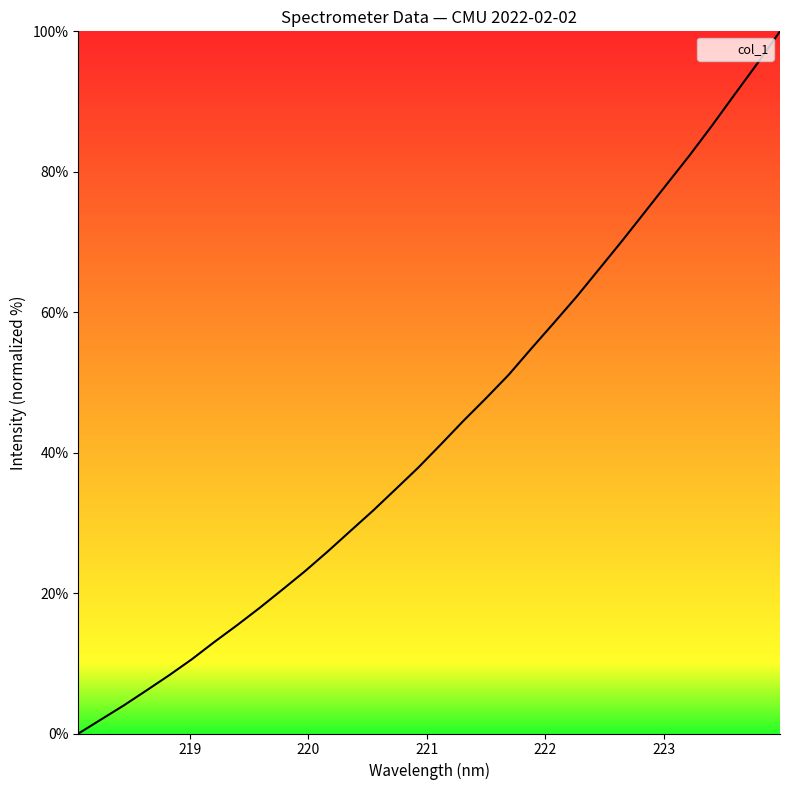

How many categories are shown in the chart?

32